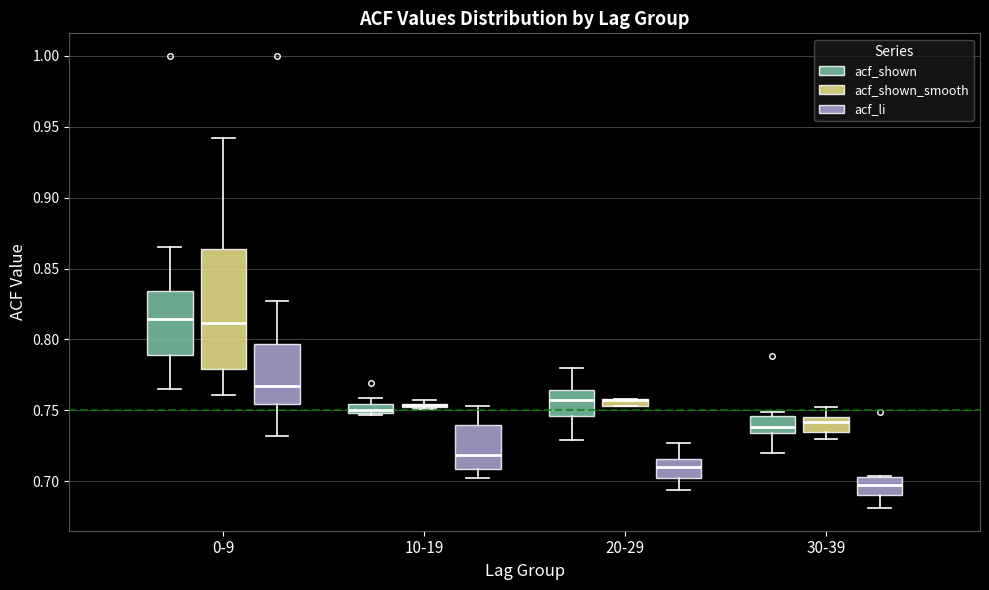

Comparing the boxes themselves (not the whiskers), which one is the tallest?

0-9 (acf_shown_smooth)